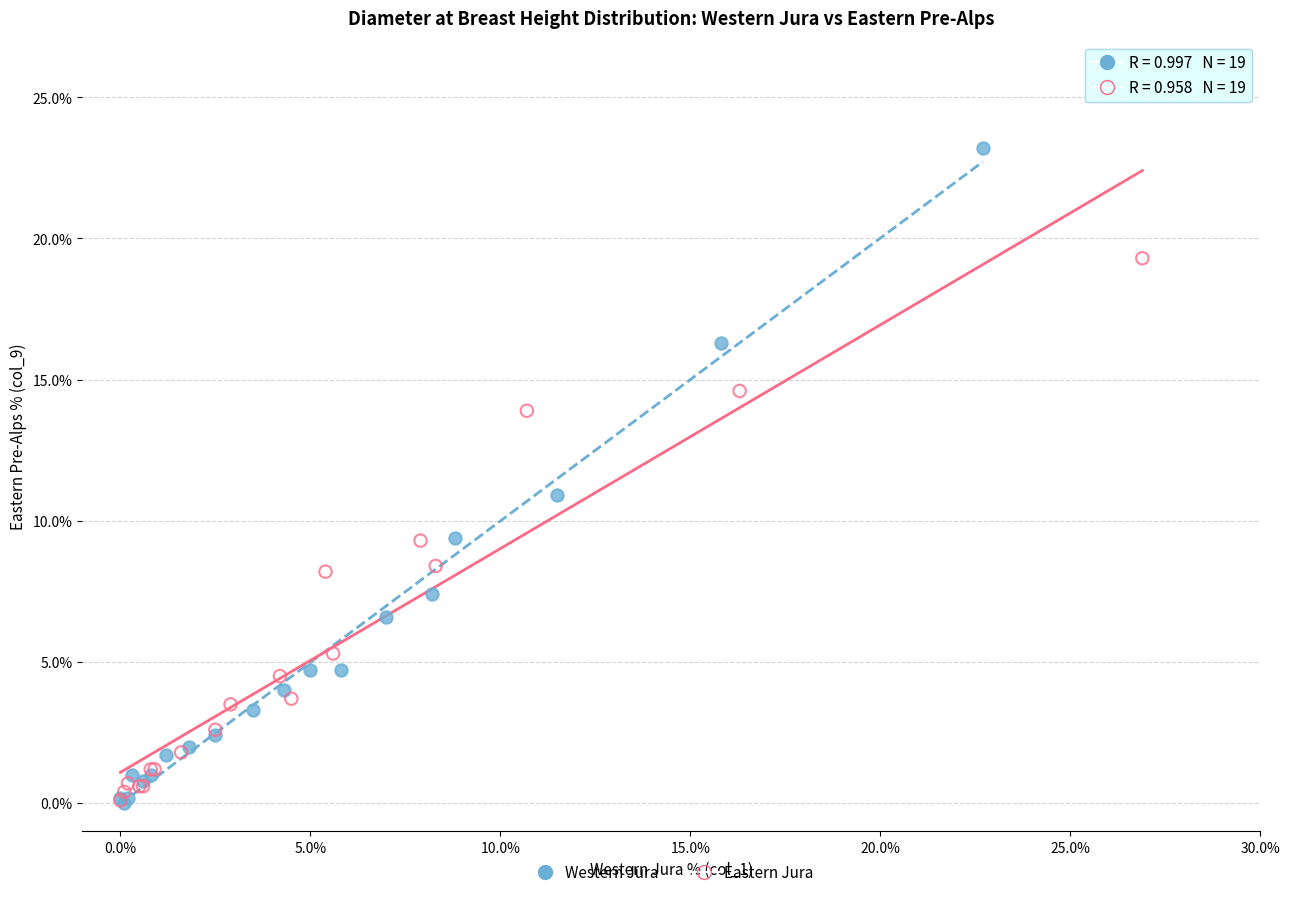

Which series has the widest spread of Y values?

Western Jura